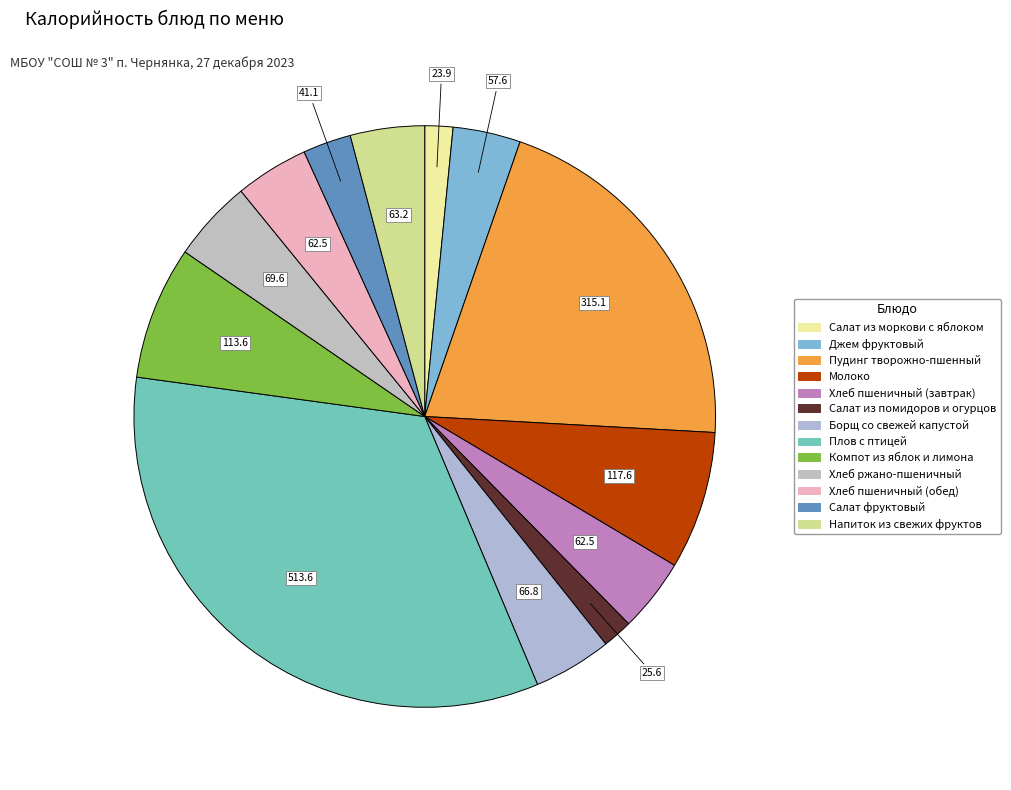

Is it true that Хлеб пшеничный (обед) is 4% of the pie?

True